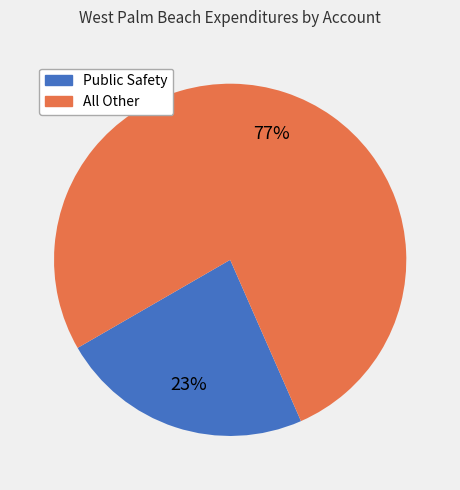

Does any single category account for the majority?

Yes